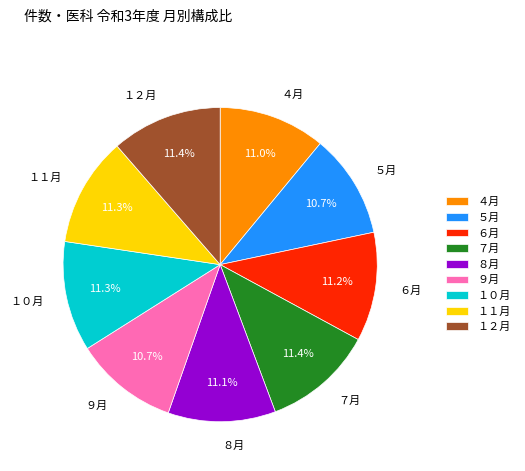

Combined, what portion of the pie is ７月 and ４月?

22.4%